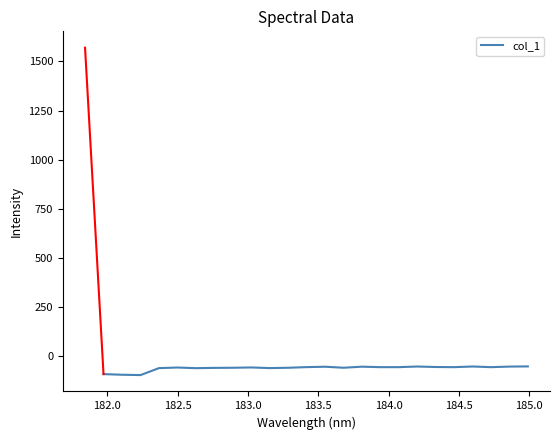

What is the difference between the second highest and minimum values?

43.7